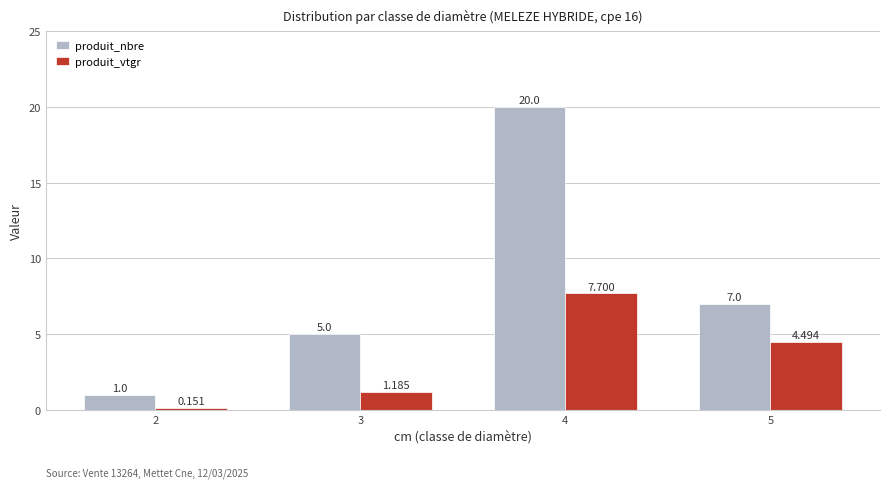

How many data points in produit_nbre are less than 7?

2